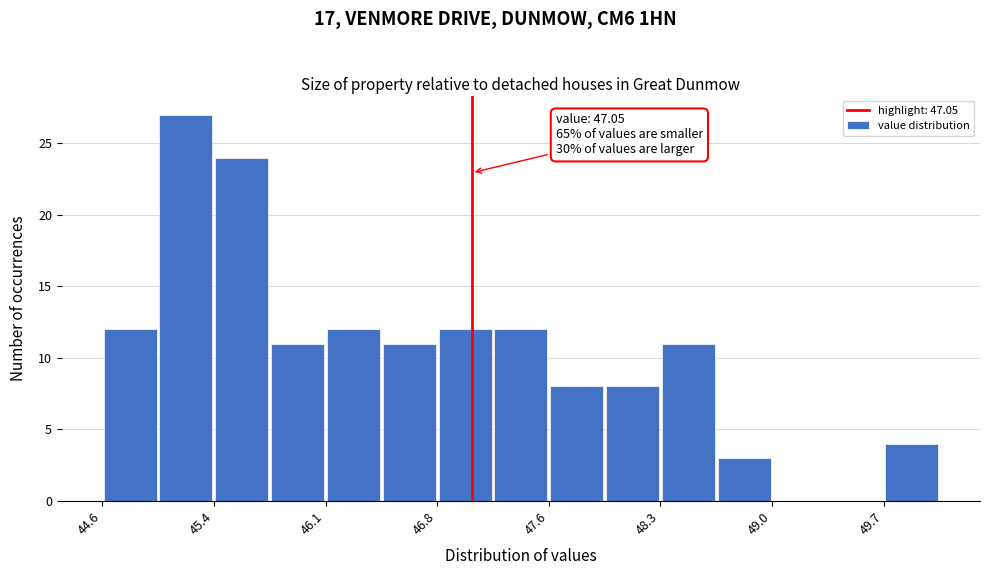

Around what value on the x-axis is the tallest bar? Give the approximate position of its centre, as read against the axis.

45.2